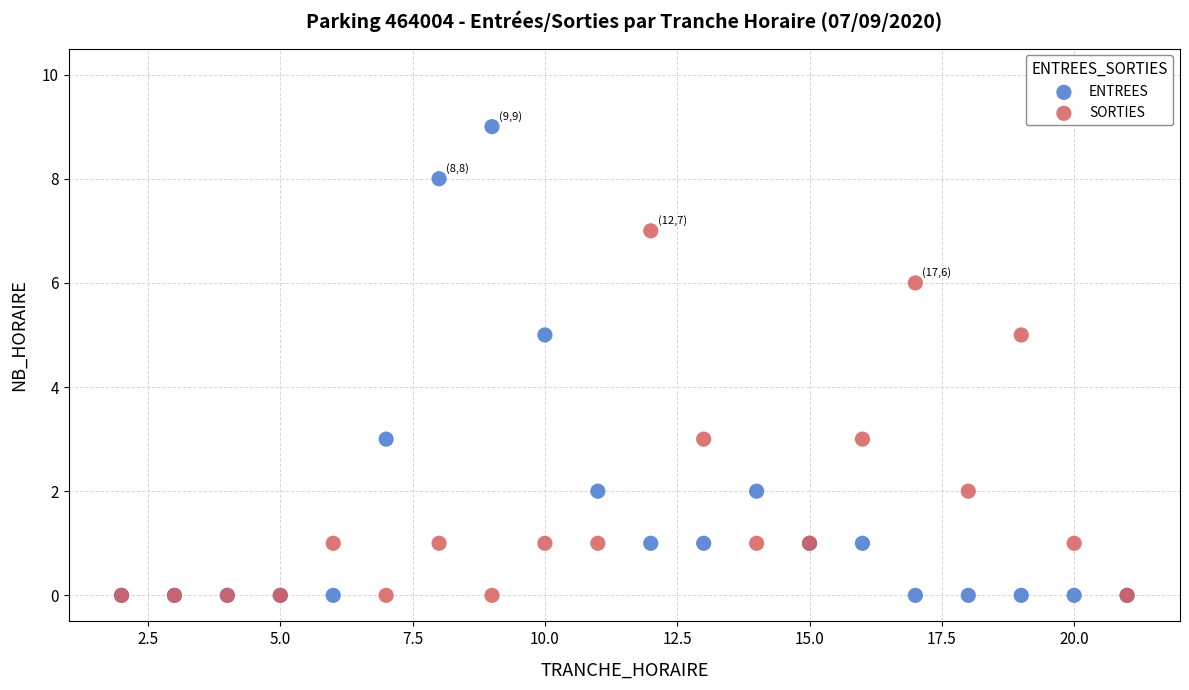

What are all the series names shown in the legend?

ENTREES, SORTIES